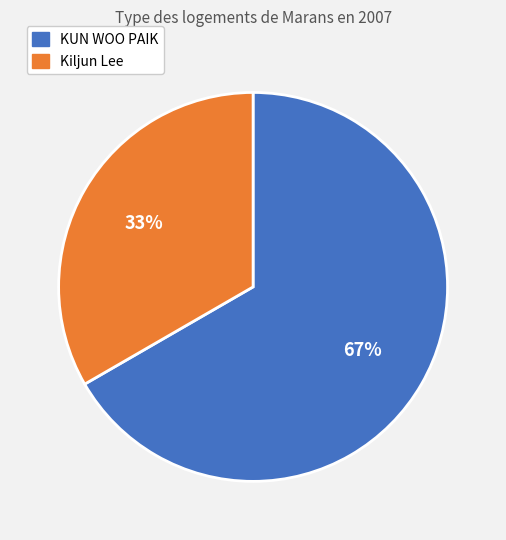

Do KUN WOO PAIK and Kiljun Lee together represent more than half of the pie?

Yes